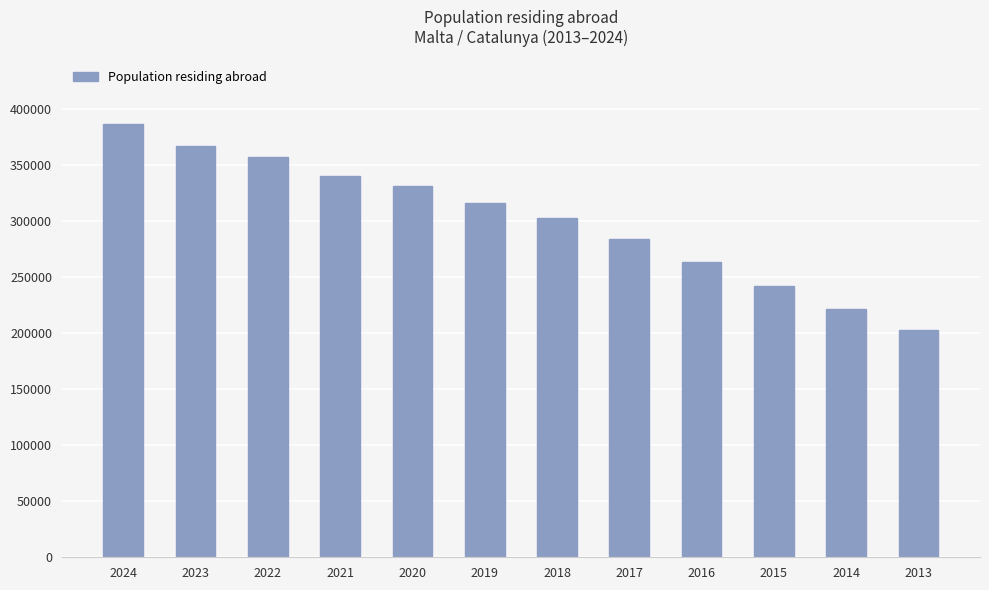

How many values are below 316599?

6